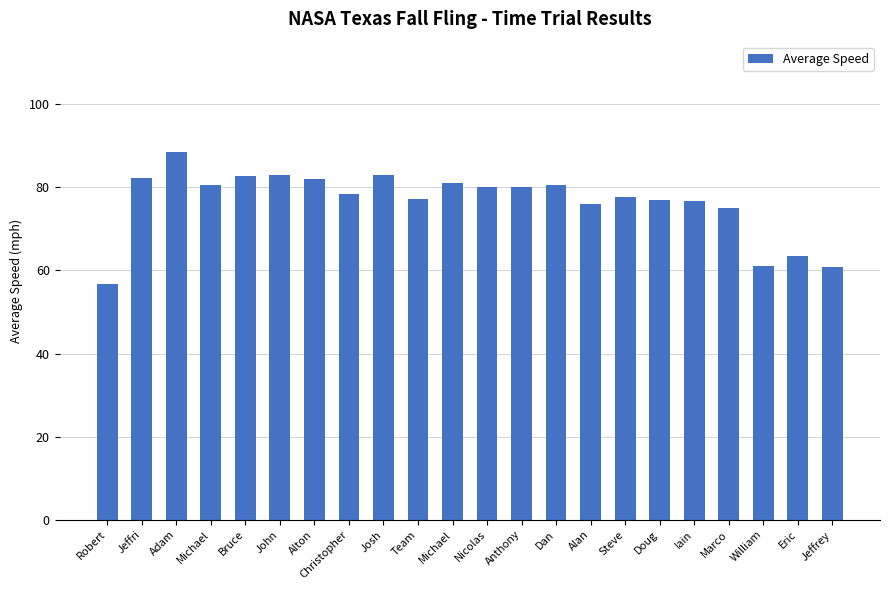

What is the ratio of the value at Alan to the value at Anthony?

0.9